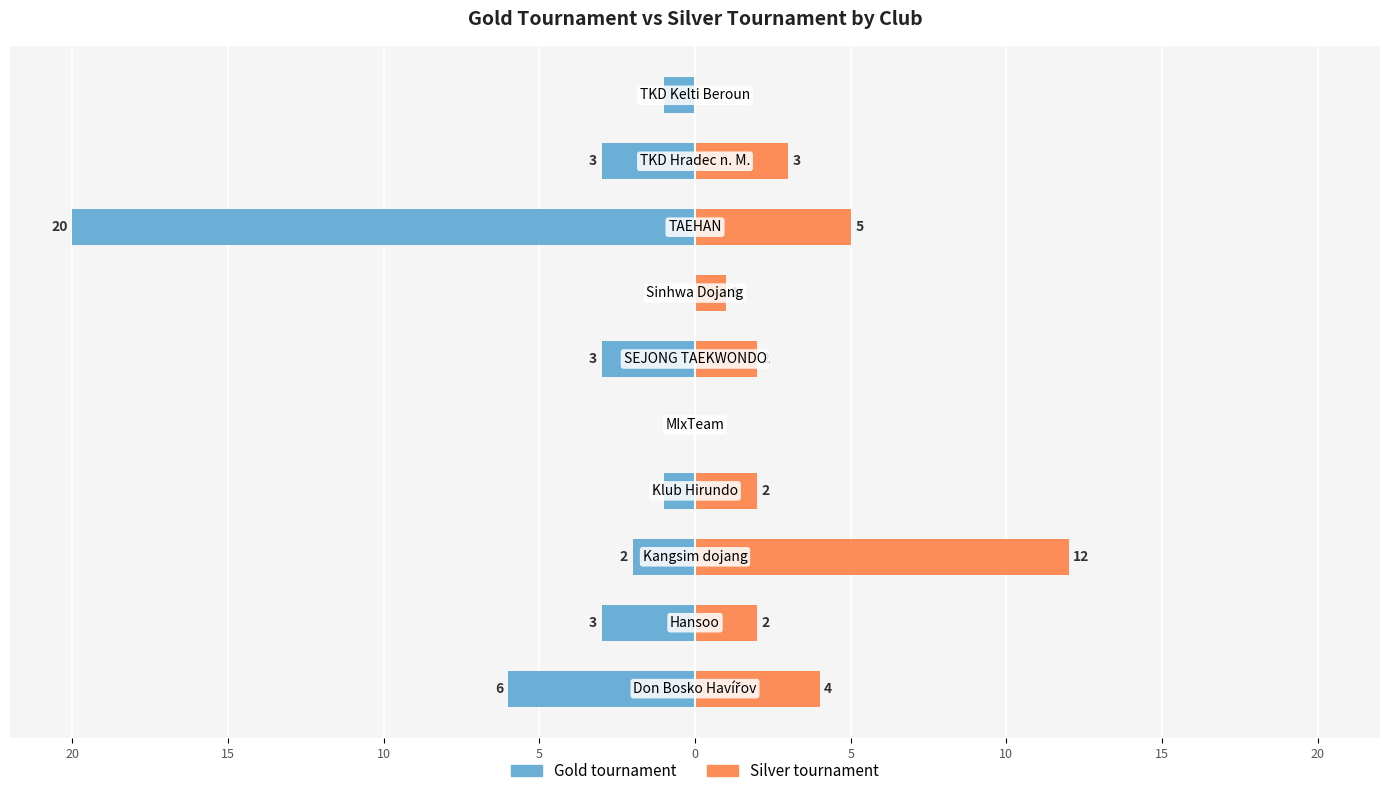

The value of Gold tournament at 5 is 0. True or false?

False